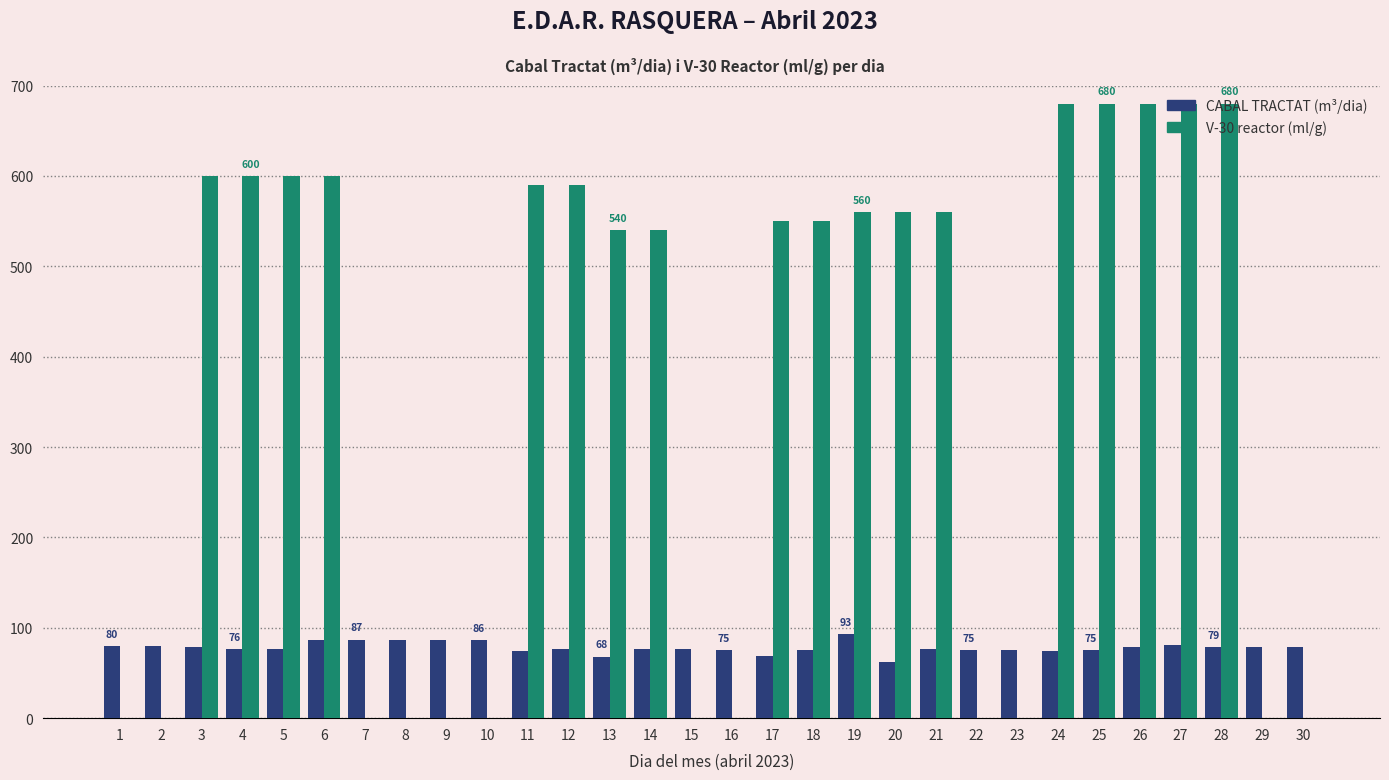

How many groups of bars are there?

30